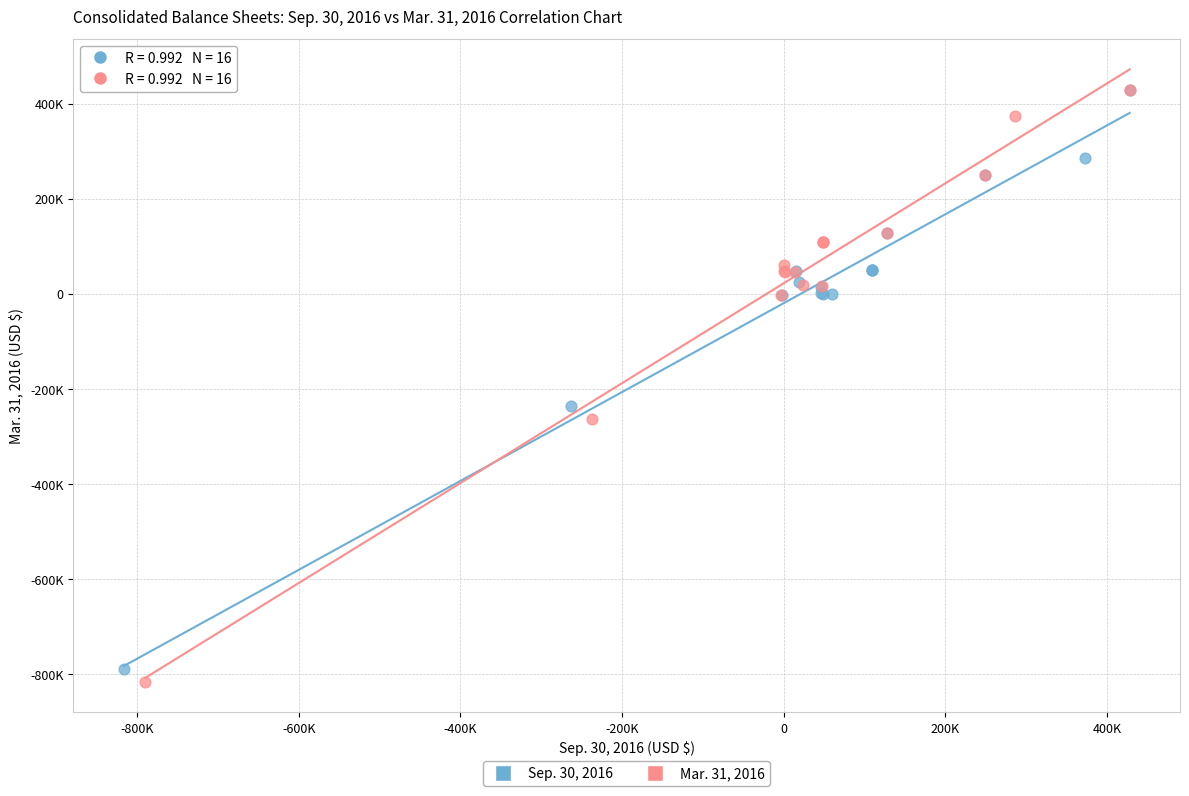

Which series has the largest Y range (max minus min)?

Mar. 31, 2016